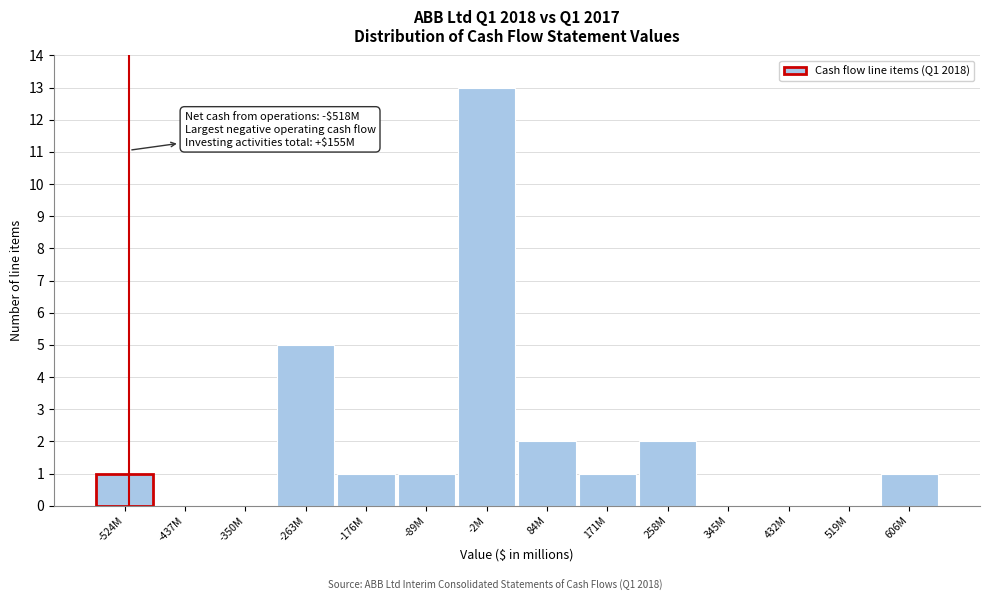

Reading left to right, extract all data points from this chart.

-524M=1	-437M=0	-350M=0	-263M=5	-176M=1	-89M=1	-2M=13	84M=2	171M=1	258M=2	345M=0	432M=0	519M=0	606M=1